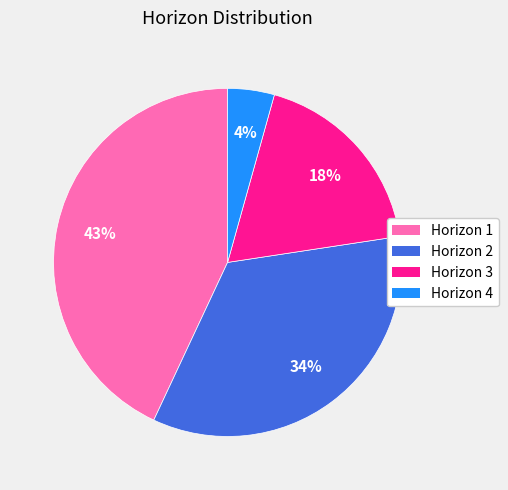

Which category has the smallest portion of the pie?

Horizon 4